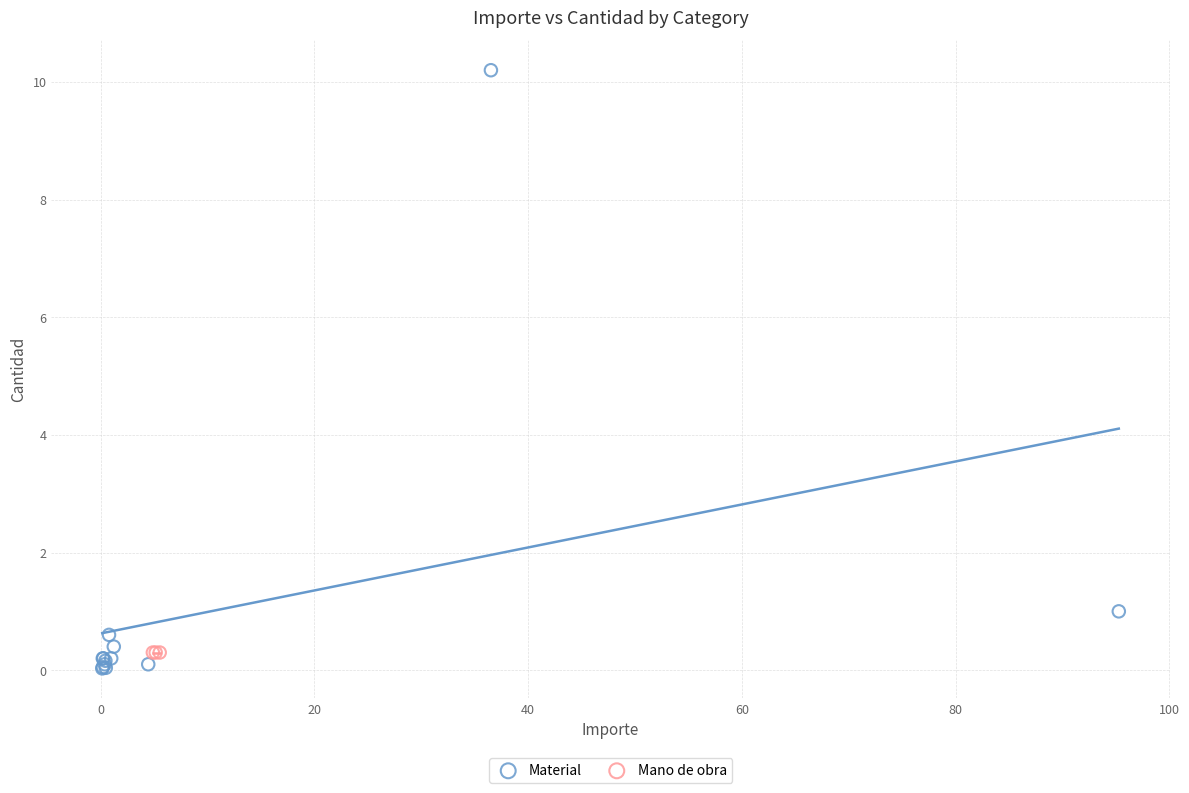

Which series reaches the maximum Y coordinate?

Material